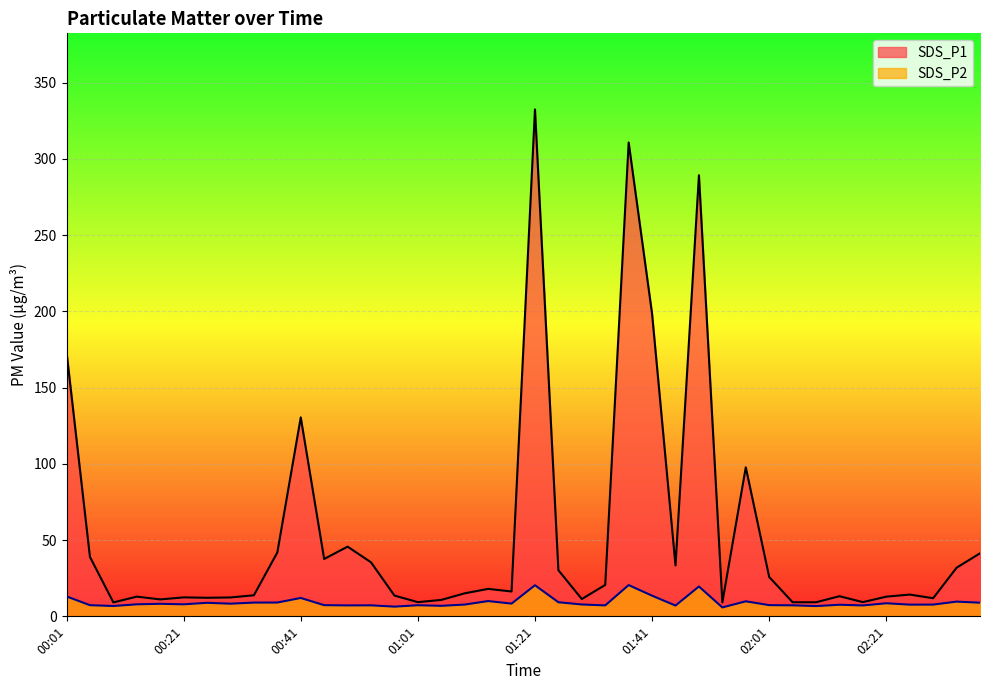

What is the difference between the maximum and minimum values in the SDS_P2 series?

14.7